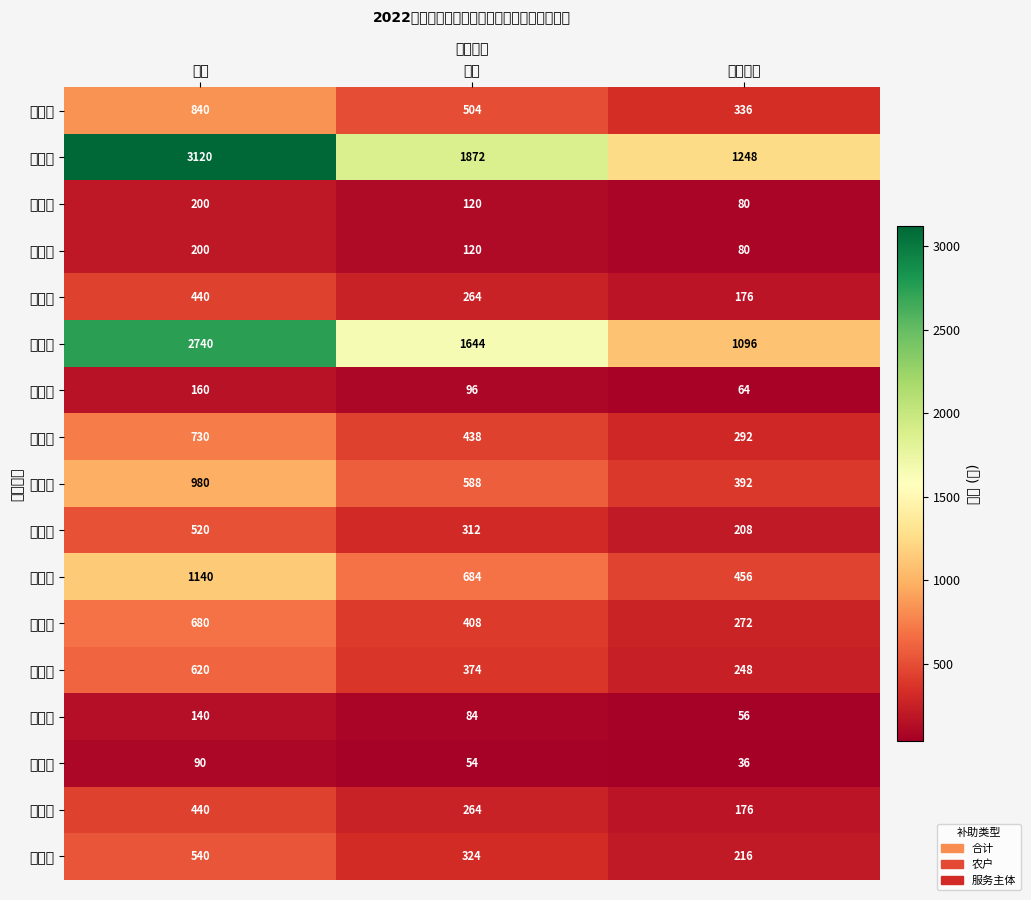

Reading right to left, list all the values displayed in this chart.

张春平: 服务主体=336	农户=504	合计=840
徐李梅: 服务主体=1248	农户=1872	合计=3120
张荣福: 服务主体=80	农户=120	合计=200
何茂发: 服务主体=80	农户=120	合计=200
张昌兴: 服务主体=176	农户=264	合计=440
张昌良: 服务主体=1096	农户=1644	合计=2740
张春清: 服务主体=64	农户=96	合计=160
戈木英: 服务主体=292	农户=438	合计=730
聂春福: 服务主体=392	农户=588	合计=980
刘建明: 服务主体=208	农户=312	合计=520
张春龙: 服务主体=456	农户=684	合计=1140
陈克光: 服务主体=272	农户=408	合计=680
刘起雄: 服务主体=248	农户=374	合计=620
刘月明: 服务主体=56	农户=84	合计=140
刘振忠: 服务主体=36	农户=54	合计=90
黄金娥: 服务主体=176	农户=264	合计=440
高松发: 服务主体=216	农户=324	合计=540